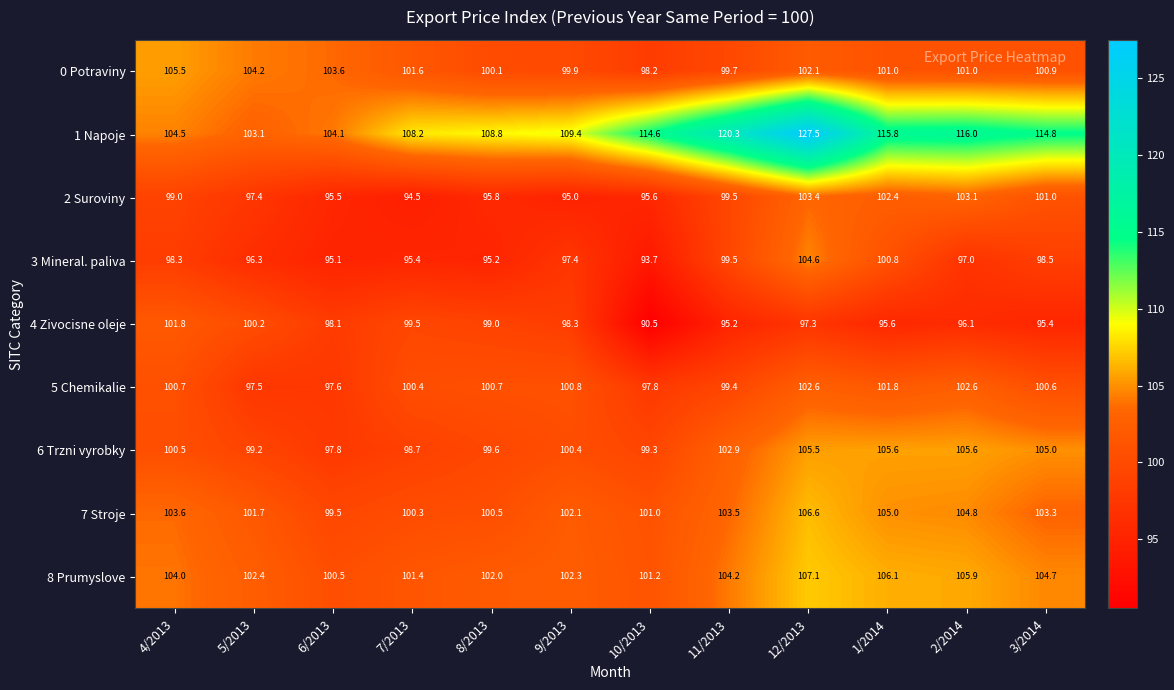

What is the sum of the 2 Suroviny values at 7/2013 and 8/2013?

190.3